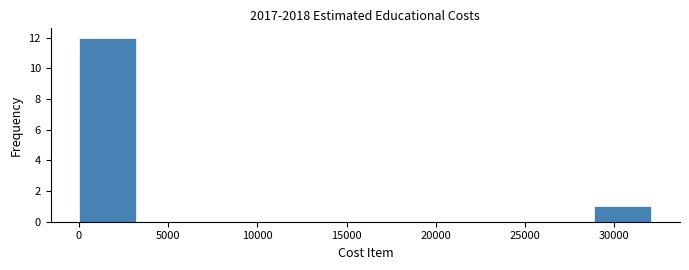

Reading left to right, list every bar in this chart as the range it spans on the x-axis followed by its height. Neither the bar edges nor the heights are printed on the chart, so give them approximately, as read against the axes.

0 to 3000: 12
3000 to 6500: 0
6500 to 9500: 0
9500 to 13000: 0
13000 to 16000: 0
16000 to 19500: 0
19500 to 22500: 0
22500 to 25500: 0
25500 to 29000: 0
29000 to 32000: 1